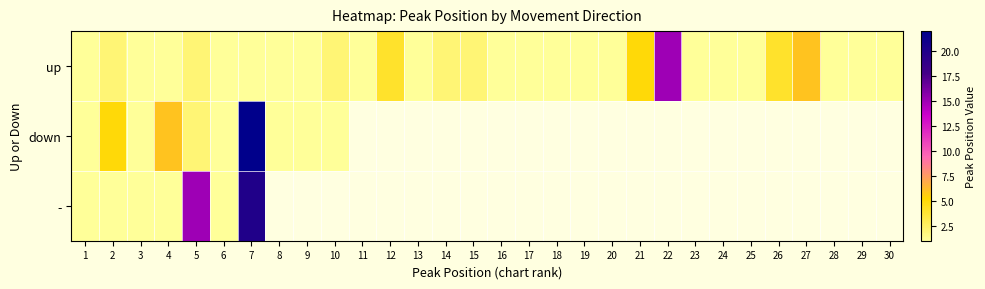

List the series in order of their peak value, highest first.

down, -, up